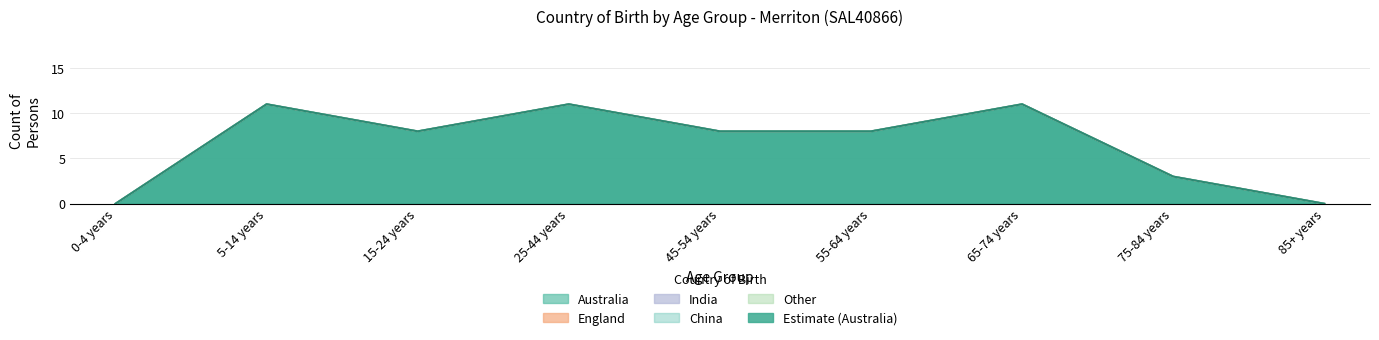

The value of Other at 85+ years is 0. True or false?

True